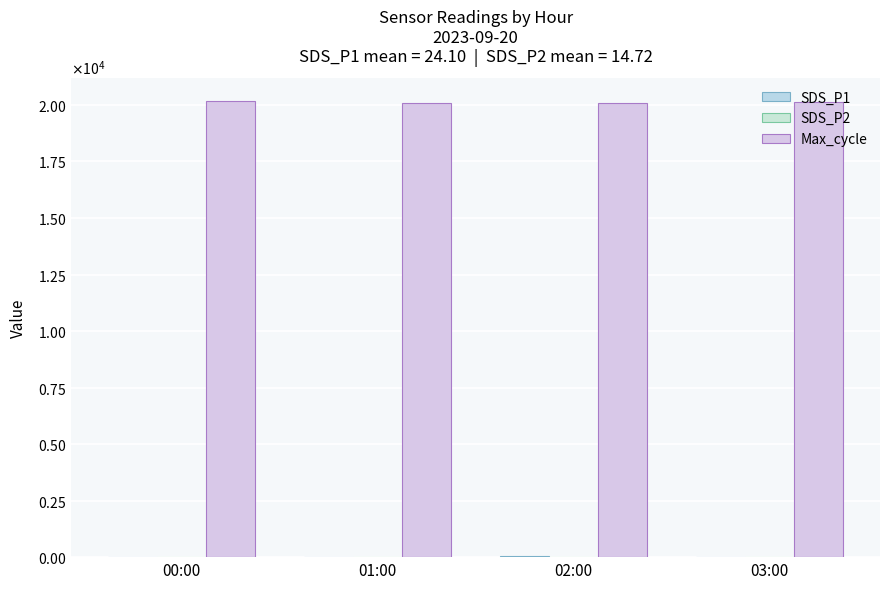

Does the chart contain stacked bars?

No